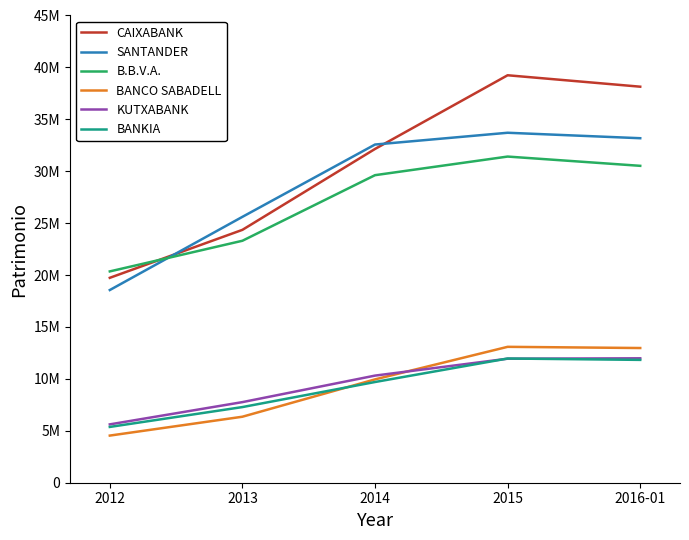

True or false: KUTXABANK has a value of 7763145 at 2013.

True